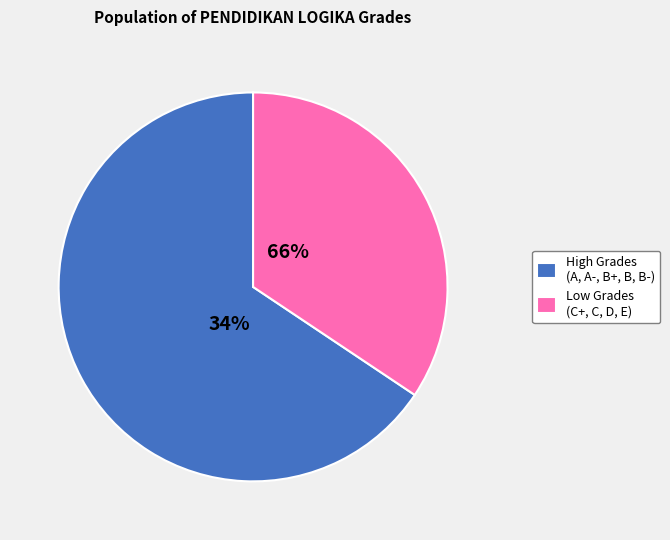

Do A- and B+ together represent more than half of the pie?

No